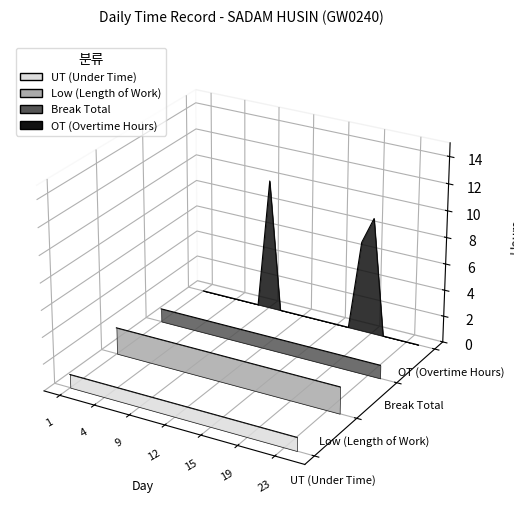

True or false: OT (Overtime Hours) and UT (Under Time) cross at least once.

False